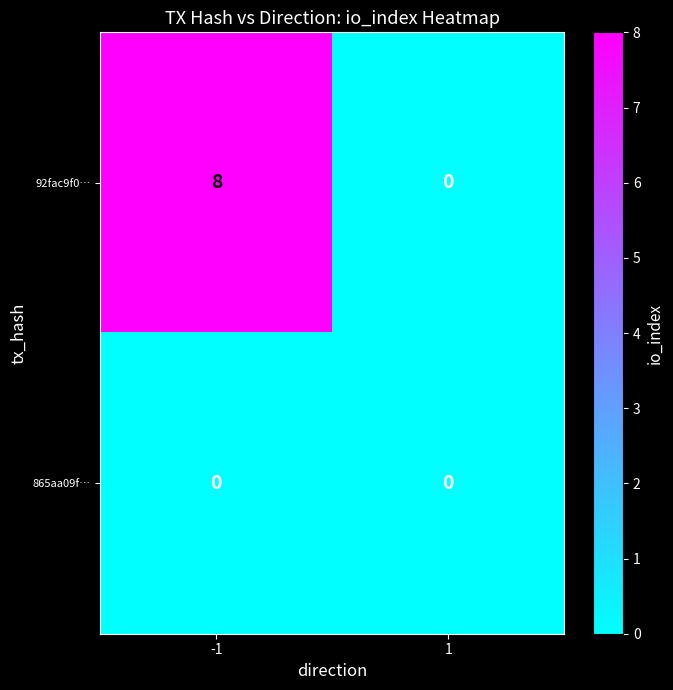

What is the greatest value displayed?

8